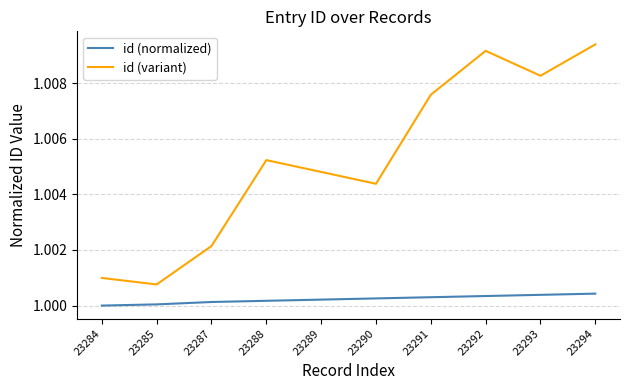

In id (variant), how many points are higher than both neighbors (excluding endpoints)?

2